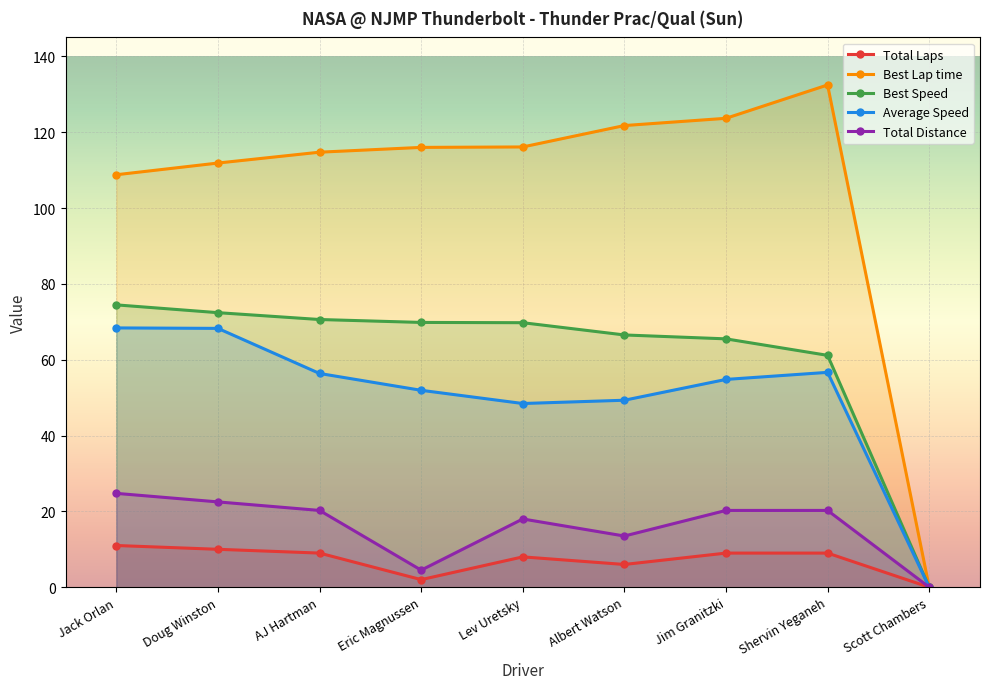

The Total Distance series shows 20.2 at Shervin Yeganeh. True or false?

True